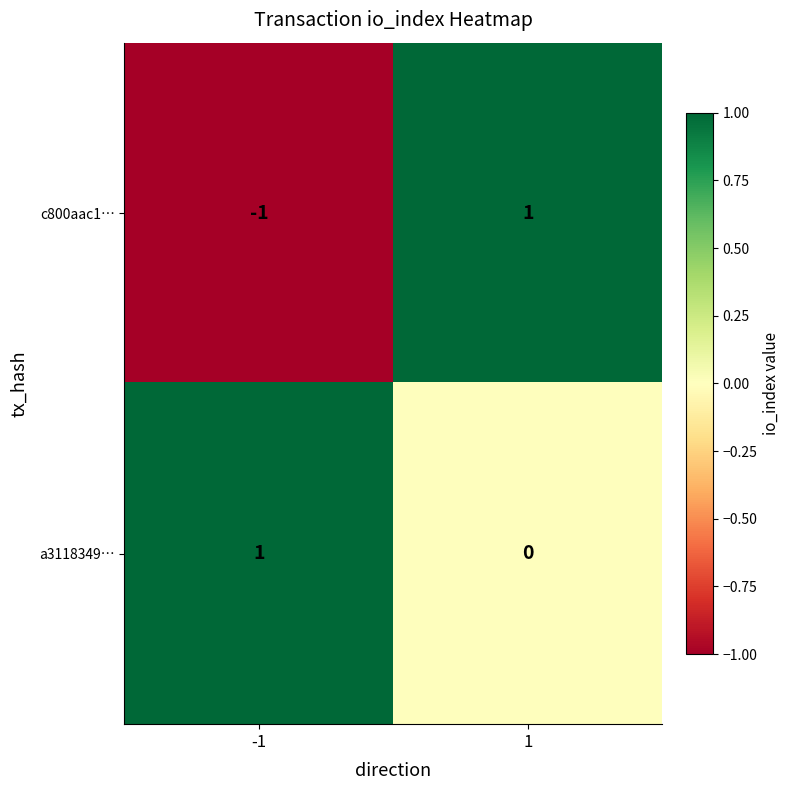

Is the value of c800aac1… at -1 greater than the value of a3118349… at 1?

No